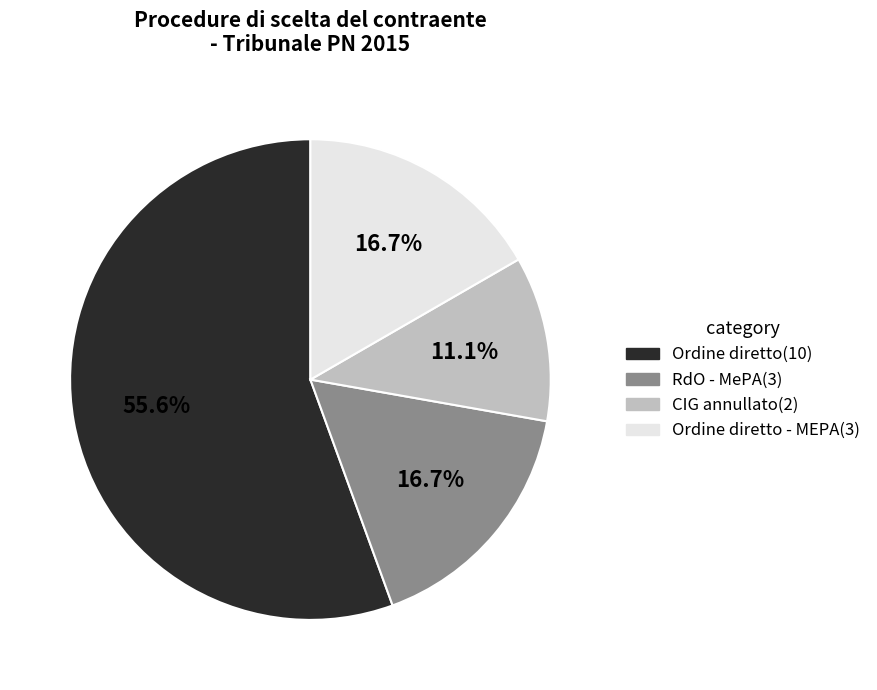

Is there any slice that represents more than half of the pie?

Yes